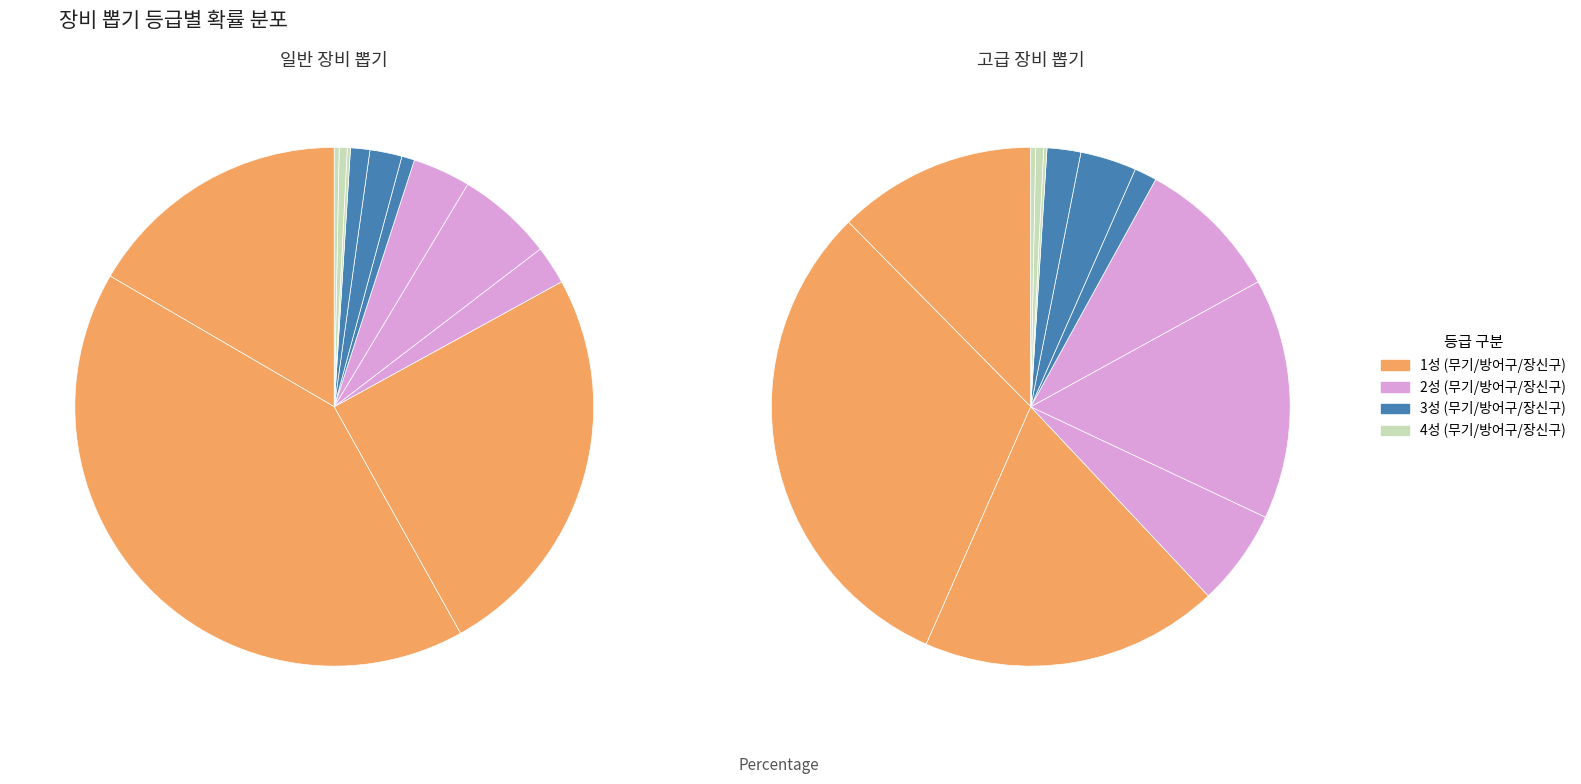

Count the number of slices in the pie.

12